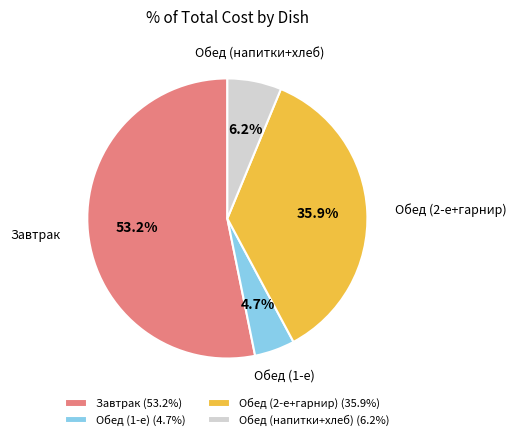

Between Обед (2-е+гарнир) (35.9%) and Завтрак (53.2%), which is larger?

Завтрак (53.2%)